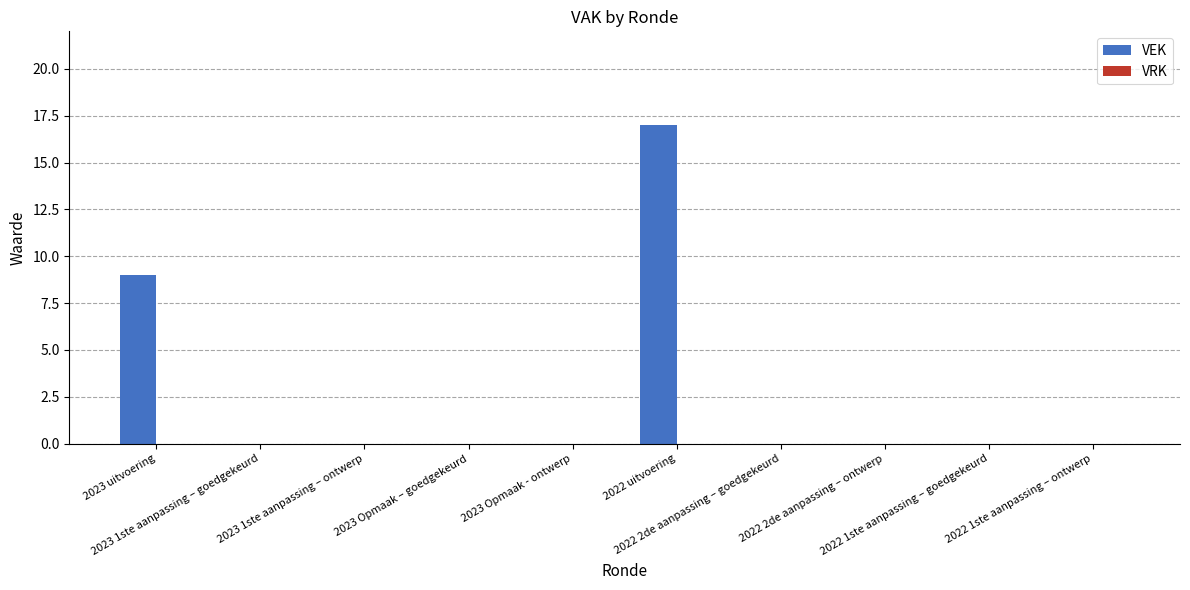

What is the maximum value shown in the chart?

17